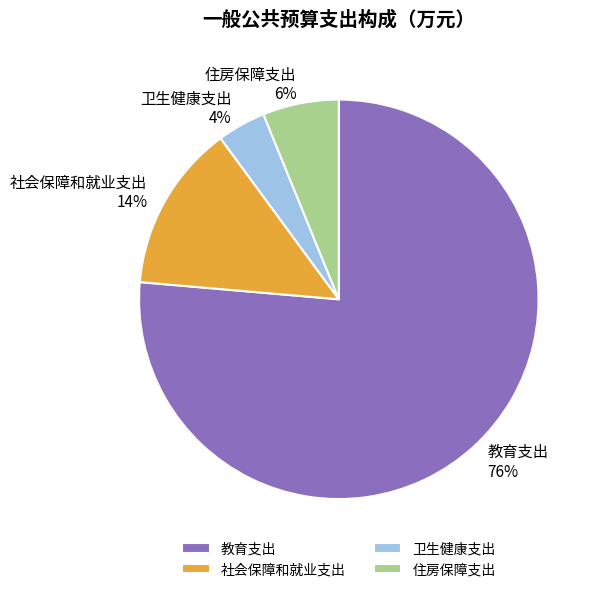

To the nearest percent, what is the average slice percentage?

25%